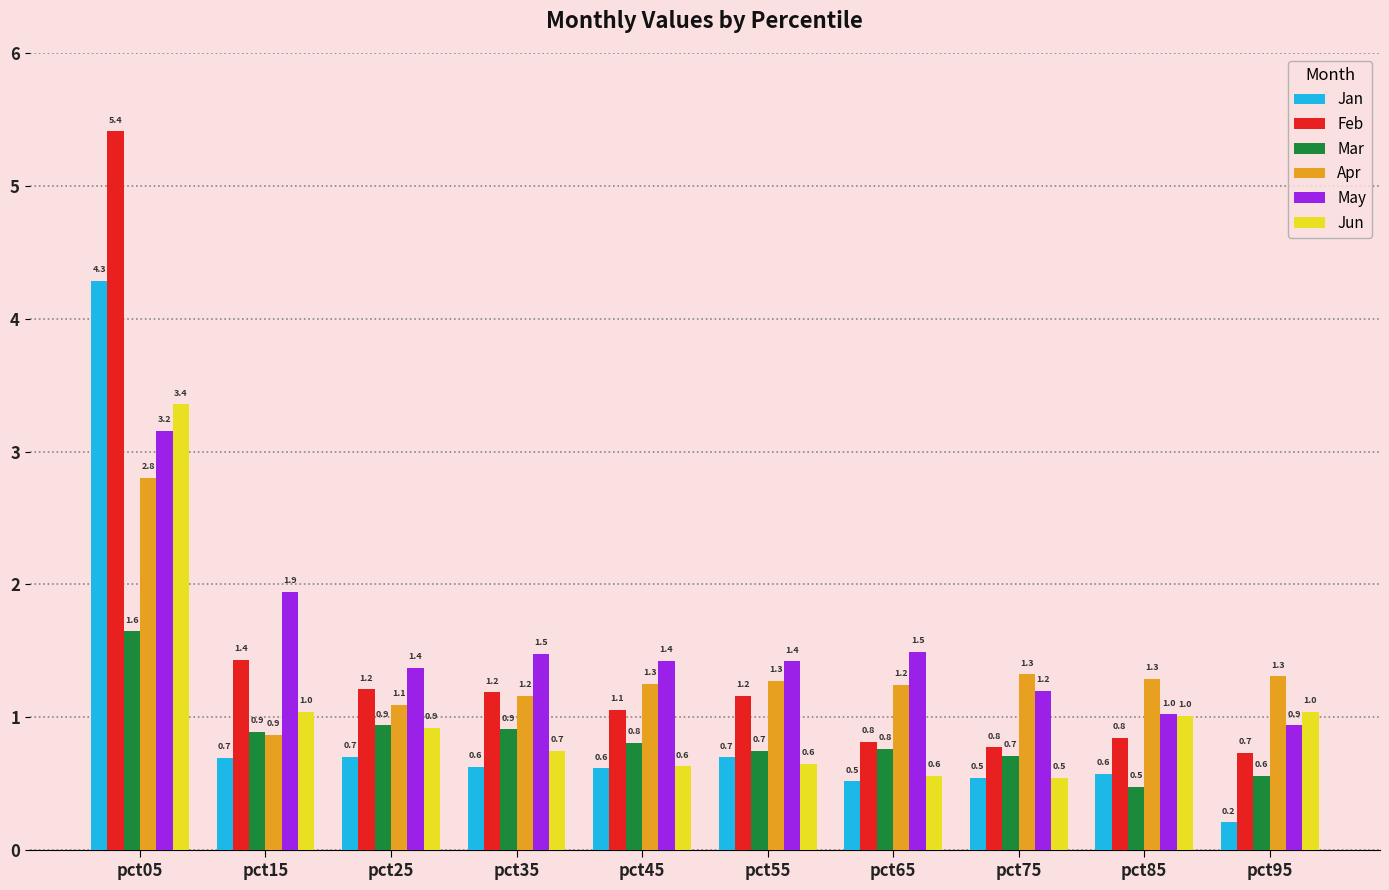

Which label corresponds to the largest value in the chart?

pct05